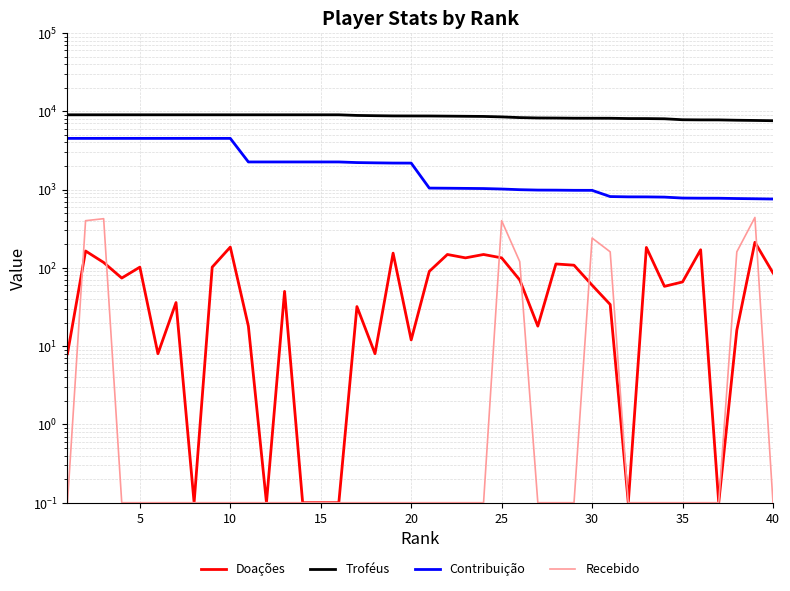

Does the chart have visible grid lines?

Yes